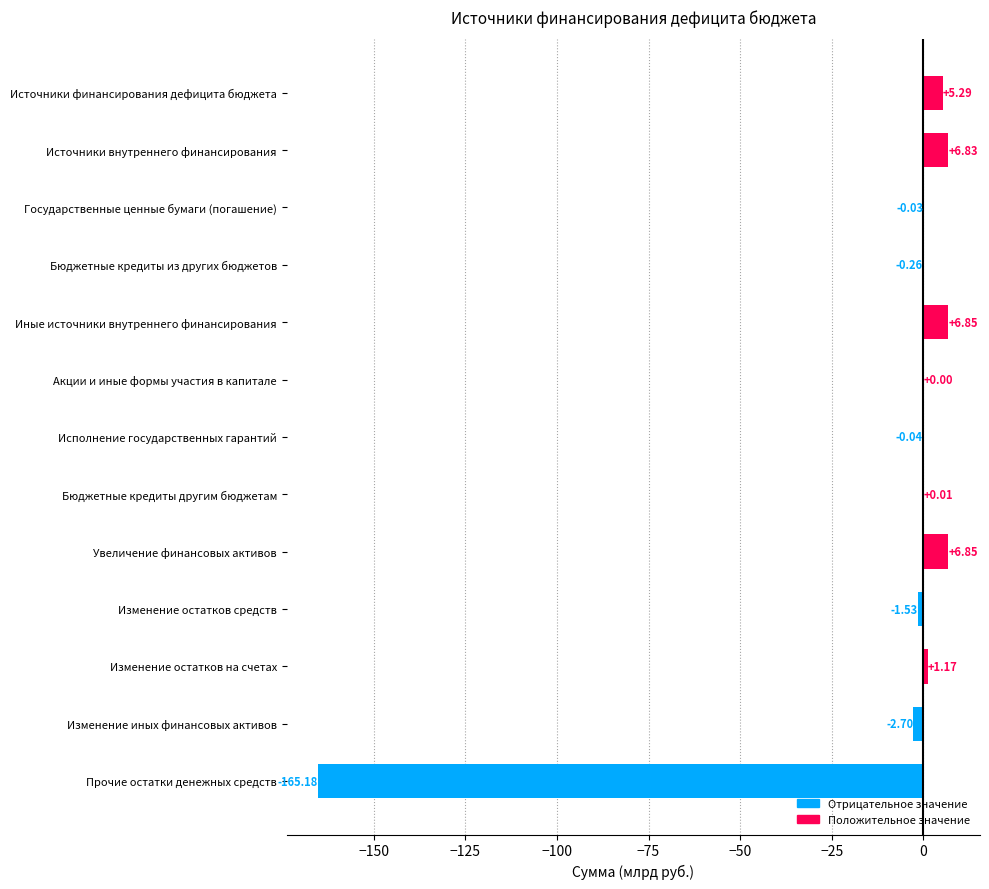

What is the sum of all values?

-142.7